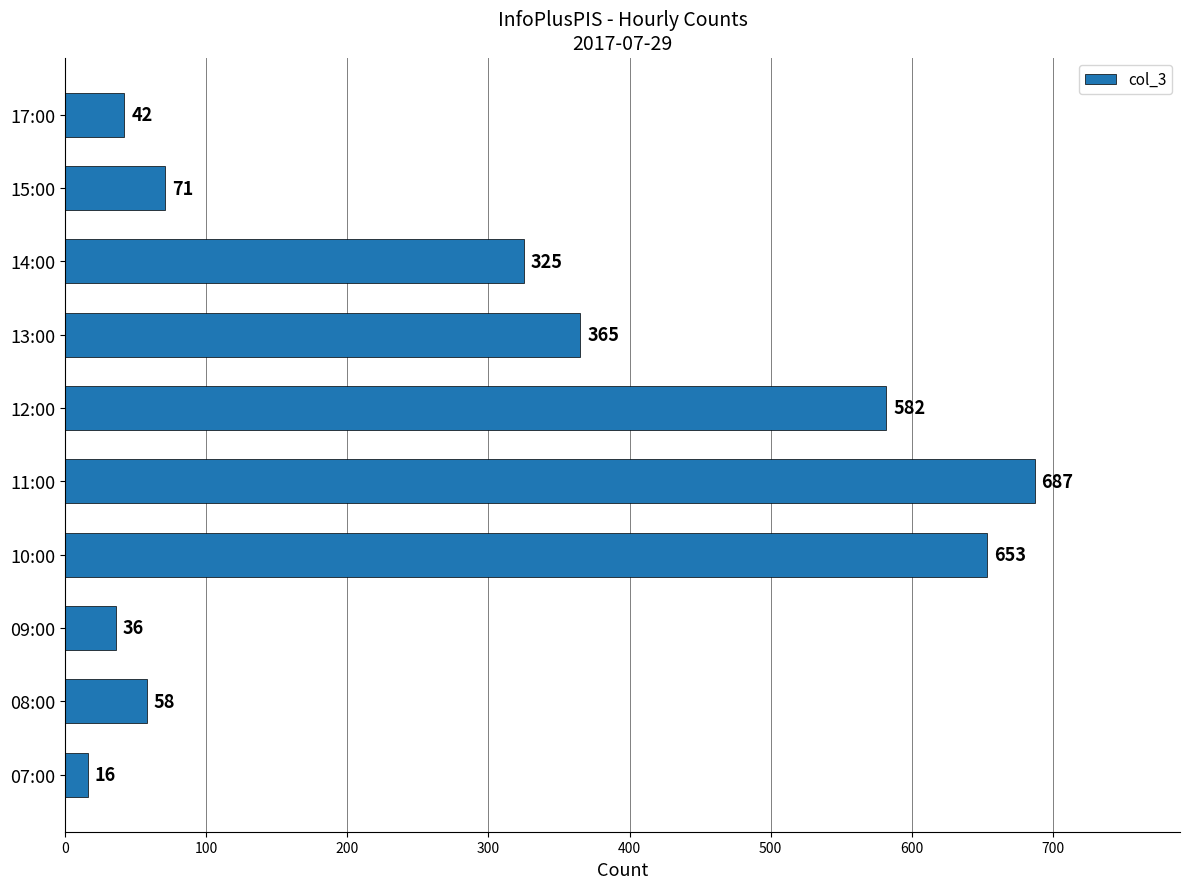

What is the difference between the maximum and second lowest values?

651